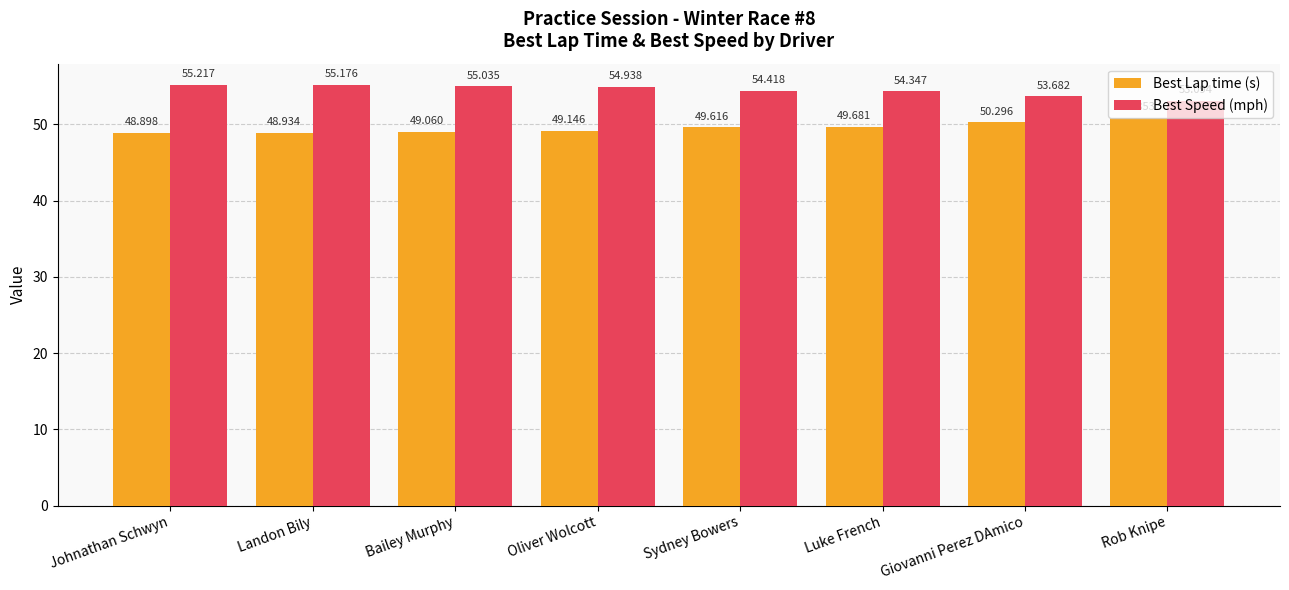

Which category has the highest value in the Best Lap time (s) series?

Rob Knipe